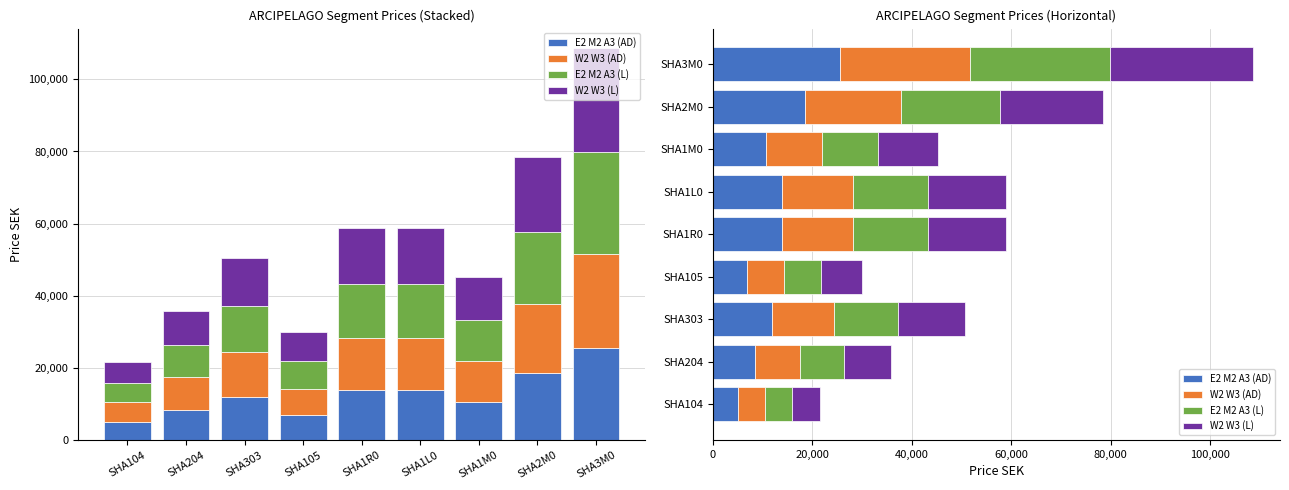

At which label is W2 W3 (AD) closest to 15859?

SHA1R0